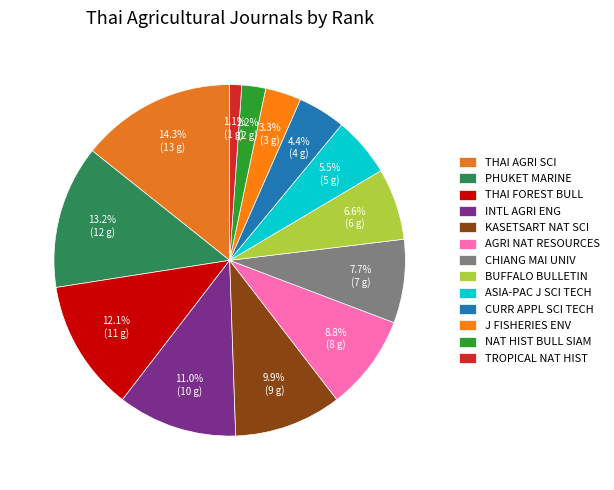

How many segments does this pie chart have?

13